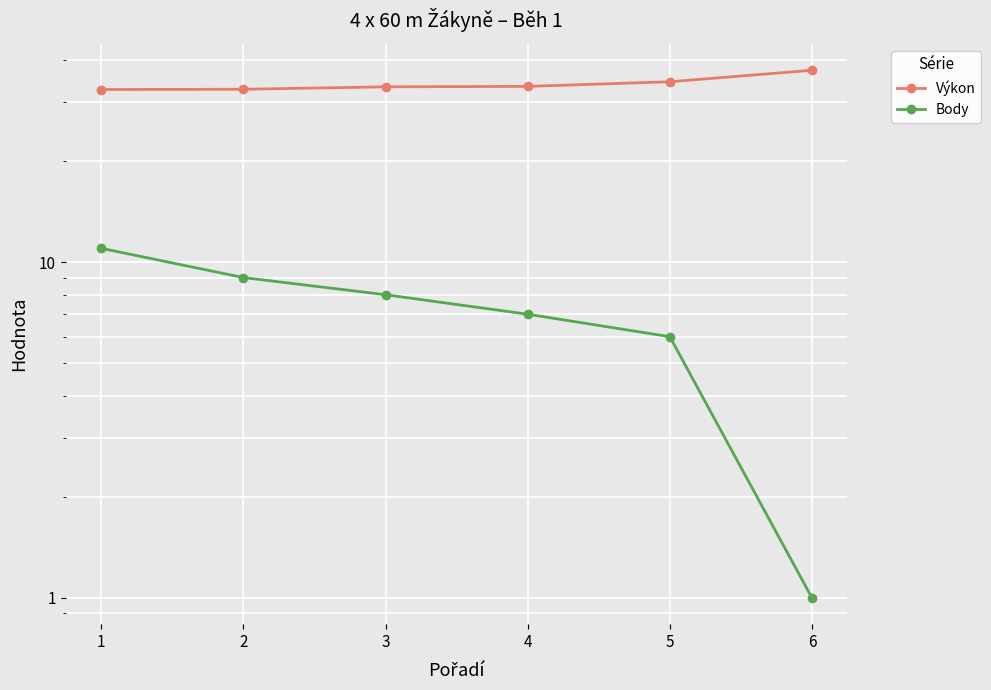

List the series in order of their peak value, highest first.

Výkon, Body